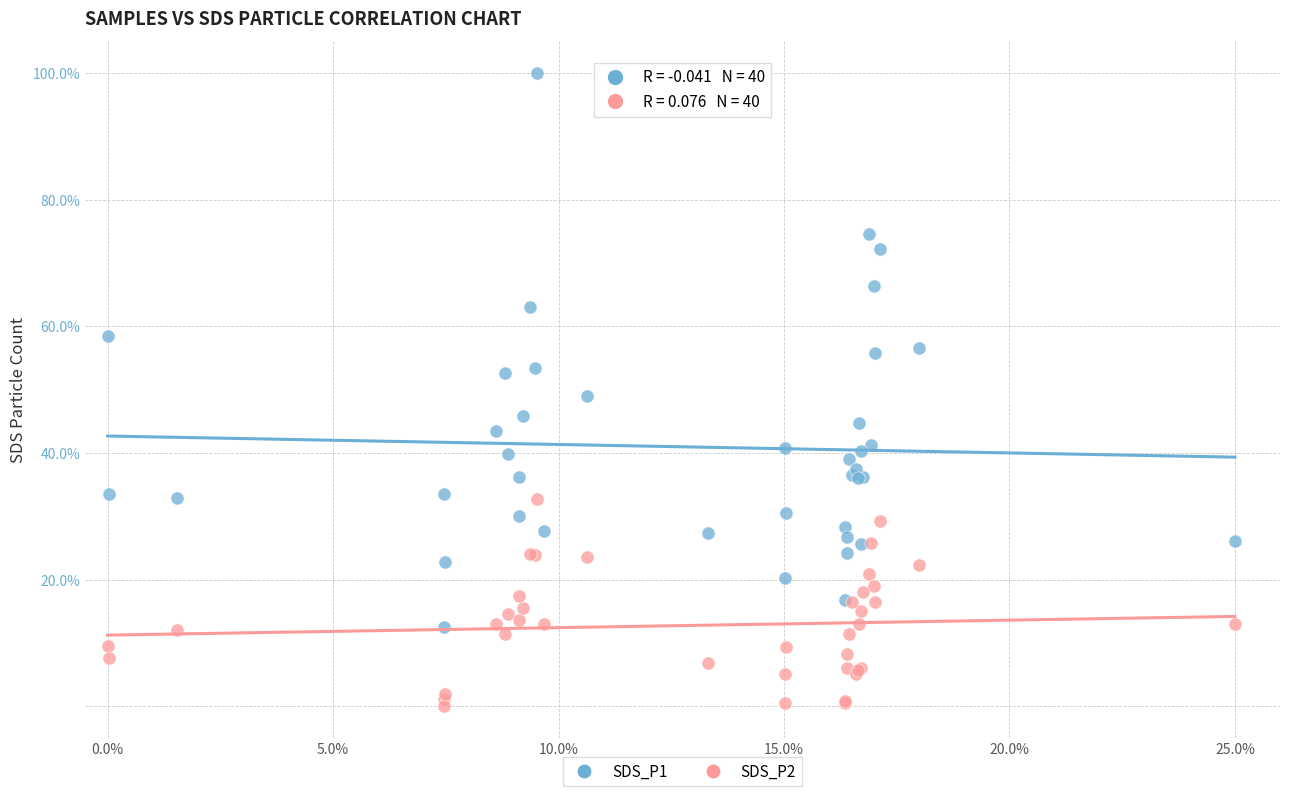

What are all the series names shown in the legend?

SDS_P1, SDS_P2